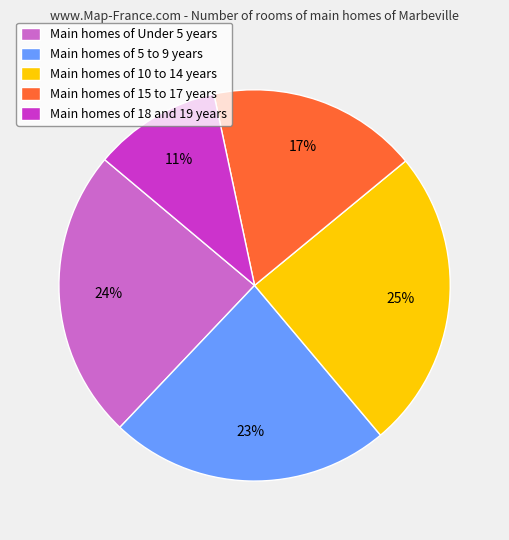

Is there a majority slice in this chart?

No